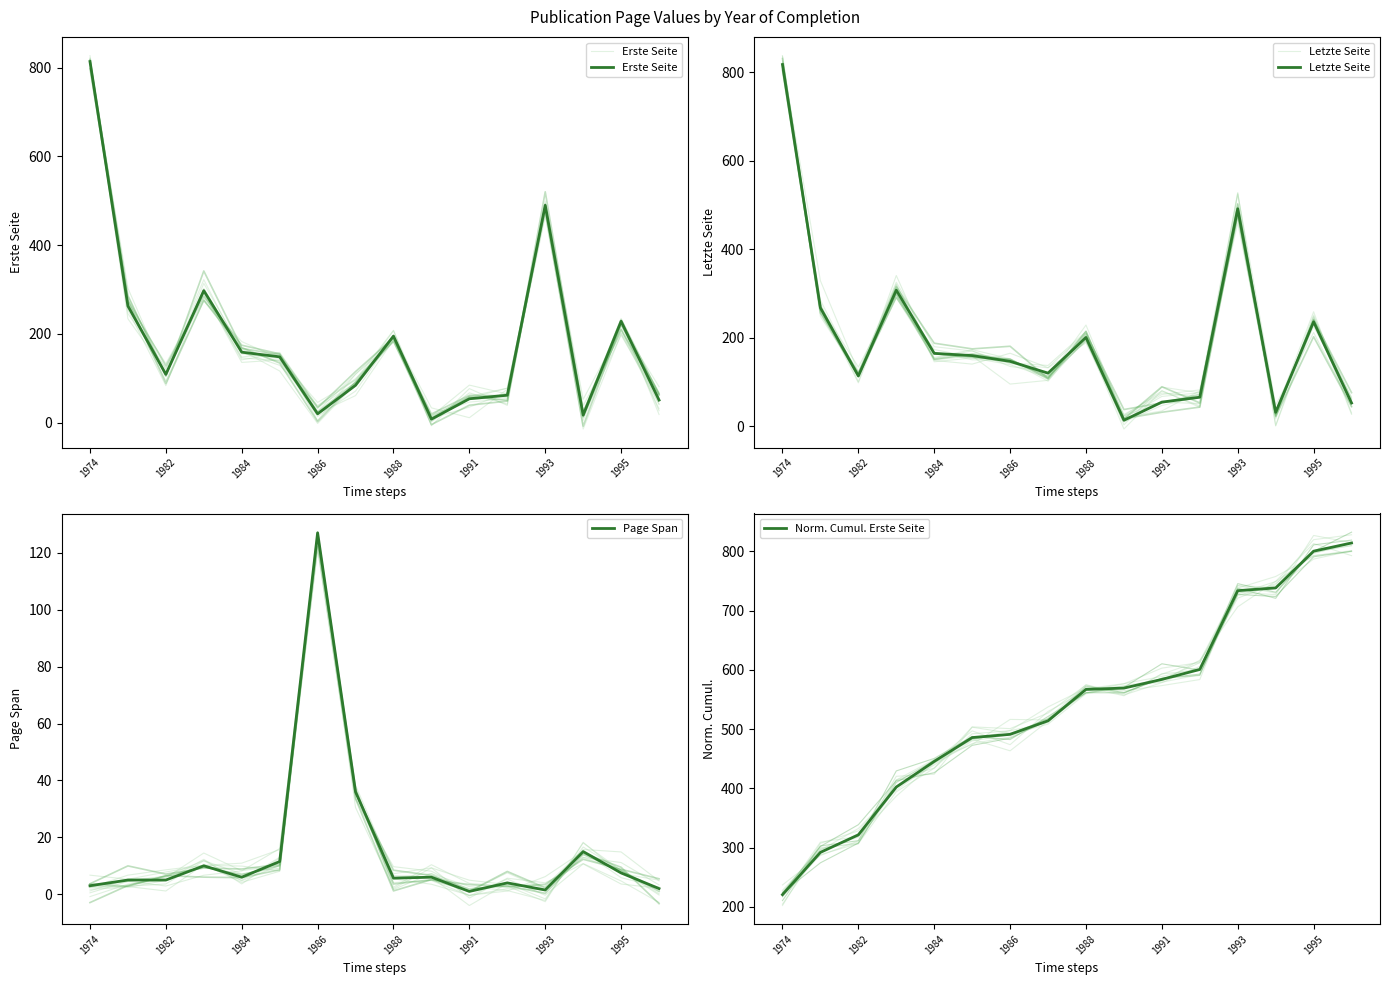

Read the Letzte Seite value at 13.

32.0